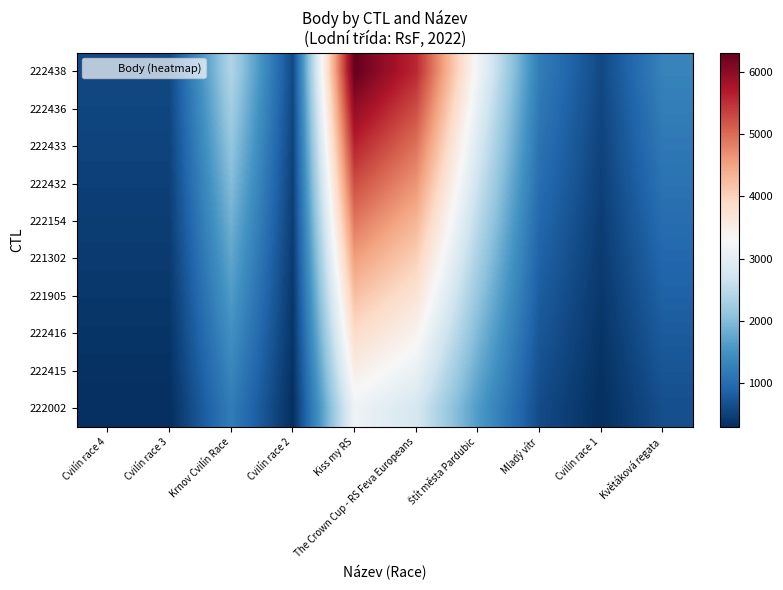

Reading left to right, what are all the values shown in this chart?

222438: Cvilín race 4=578.0	Cvilín race 3=578.0	Krnov Cvilín Race=2400.0	Cvilín race 2=578.0	Kiss my RS=6318.0	The Crown Cup - RS Feva Europeans=5575.0	Štít města Pardubic=3200.0	Mladý vítr=1206.0	Cvilín race 1=578.0	Květáková regata=1288.0
222436: Cvilín race 4=545.9	Cvilín race 3=545.9	Krnov Cvilín Race=2266.7	Cvilín race 2=545.9	Kiss my RS=5967.0	The Crown Cup - RS Feva Europeans=5265.3	Štít města Pardubic=3022.2	Mladý vítr=1139.0	Cvilín race 1=545.9	Květáková regata=1216.4
222433: Cvilín race 4=513.8	Cvilín race 3=513.8	Krnov Cvilín Race=2133.3	Cvilín race 2=513.8	Kiss my RS=5616.0	The Crown Cup - RS Feva Europeans=4955.6	Štít města Pardubic=2844.4	Mladý vítr=1072.0	Cvilín race 1=513.8	Květáková regata=1144.9
222432: Cvilín race 4=481.7	Cvilín race 3=481.7	Krnov Cvilín Race=2000.0	Cvilín race 2=481.7	Kiss my RS=5265.0	The Crown Cup - RS Feva Europeans=4645.8	Štít města Pardubic=2666.7	Mladý vítr=1005.0	Cvilín race 1=481.7	Květáková regata=1073.3
222154: Cvilín race 4=449.6	Cvilín race 3=449.6	Krnov Cvilín Race=1866.7	Cvilín race 2=449.6	Kiss my RS=4914.0	The Crown Cup - RS Feva Europeans=4336.1	Štít města Pardubic=2488.9	Mladý vítr=938.0	Cvilín race 1=449.6	Květáková regata=1001.8
221302: Cvilín race 4=417.4	Cvilín race 3=417.4	Krnov Cvilín Race=1733.3	Cvilín race 2=417.4	Kiss my RS=4563.0	The Crown Cup - RS Feva Europeans=4026.4	Štít města Pardubic=2311.1	Mladý vítr=871.0	Cvilín race 1=417.4	Květáková regata=930.2
221905: Cvilín race 4=385.3	Cvilín race 3=385.3	Krnov Cvilín Race=1600.0	Cvilín race 2=385.3	Kiss my RS=4212.0	The Crown Cup - RS Feva Europeans=3716.7	Štít města Pardubic=2133.3	Mladý vítr=804.0	Cvilín race 1=385.3	Květáková regata=858.7
222416: Cvilín race 4=353.2	Cvilín race 3=353.2	Krnov Cvilín Race=1466.7	Cvilín race 2=353.2	Kiss my RS=3861.0	The Crown Cup - RS Feva Europeans=3406.9	Štít města Pardubic=1955.6	Mladý vítr=737.0	Cvilín race 1=353.2	Květáková regata=787.1
222415: Cvilín race 4=321.1	Cvilín race 3=321.1	Krnov Cvilín Race=1333.3	Cvilín race 2=321.1	Kiss my RS=3510.0	The Crown Cup - RS Feva Europeans=3097.2	Štít města Pardubic=1777.8	Mladý vítr=670.0	Cvilín race 1=321.1	Květáková regata=715.6
222002: Cvilín race 4=289.0	Cvilín race 3=289.0	Krnov Cvilín Race=1200.0	Cvilín race 2=289.0	Kiss my RS=3159.0	The Crown Cup - RS Feva Europeans=2787.5	Štít města Pardubic=1600.0	Mladý vítr=603.0	Cvilín race 1=289.0	Květáková regata=644.0